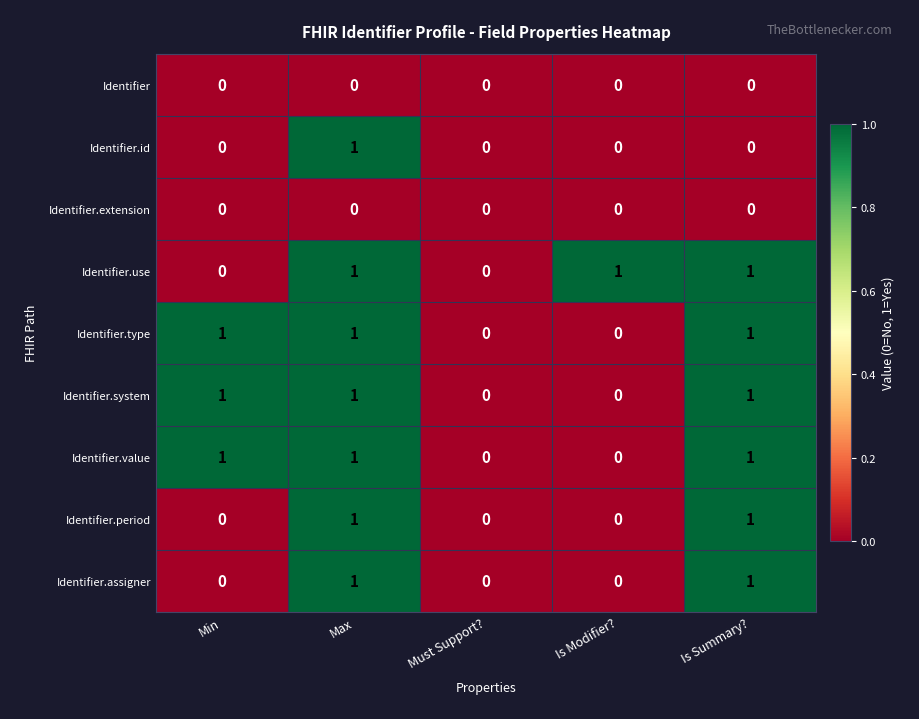

At which category is the sum across all series the highest?

Max